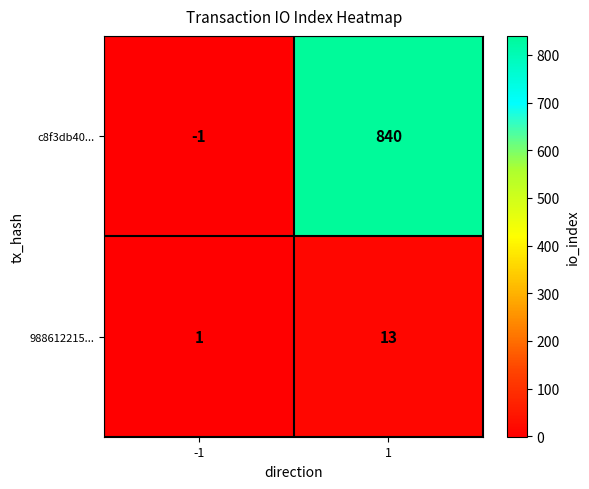

Between -1 and 1, which series saw the biggest shift?

c8f3db40...